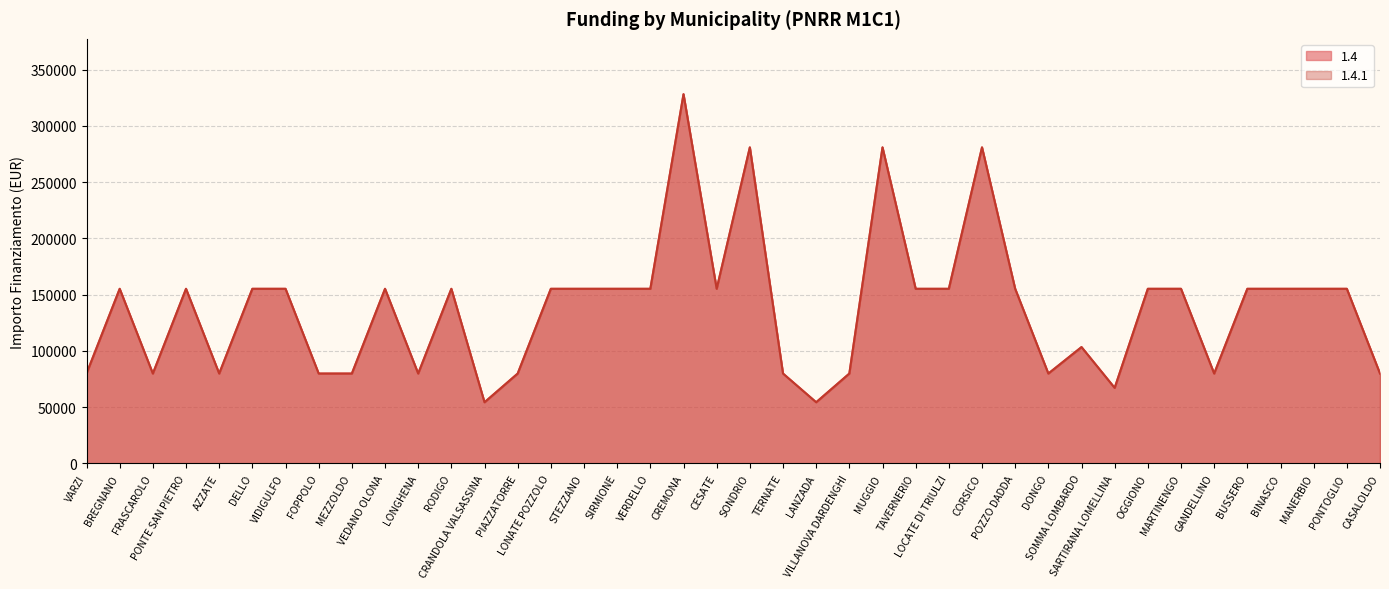

At which category is the sum across all series the highest?

CREMONA